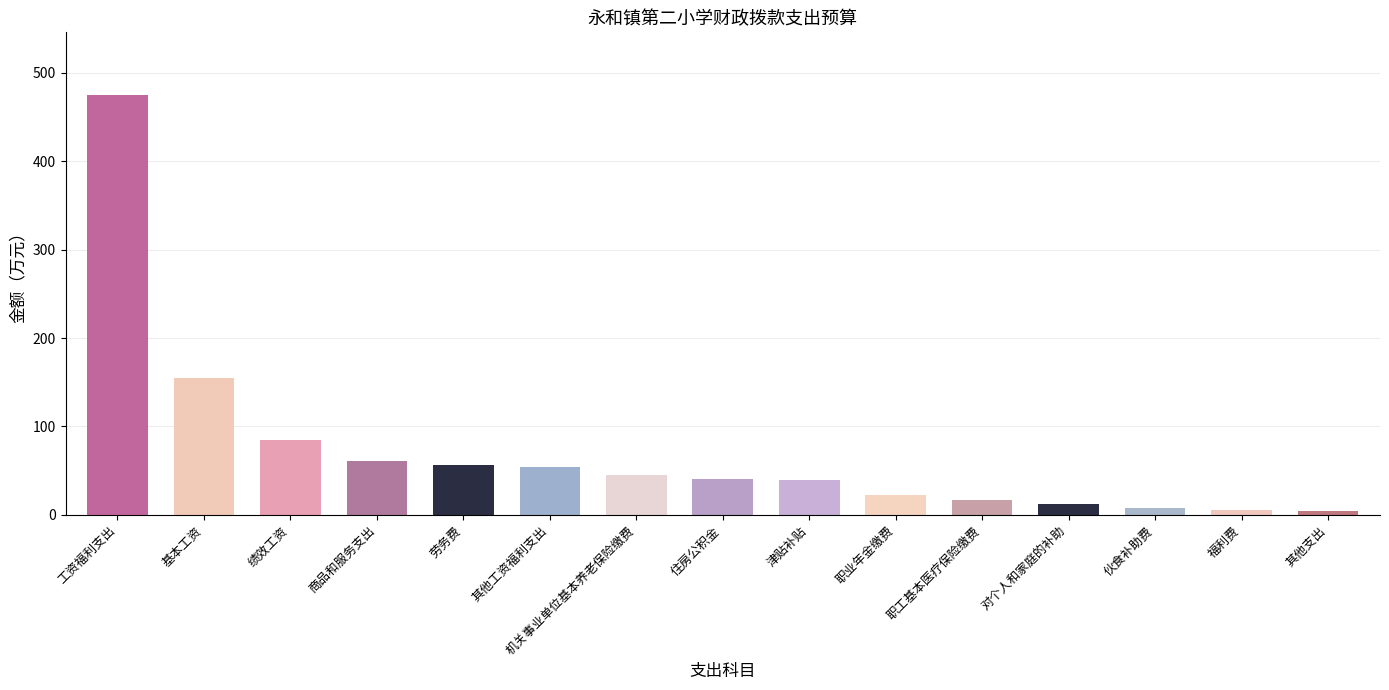

What is the sum of the values at 机关事业单位基本养老保险缴费 and 商品和服务支出?

105.8